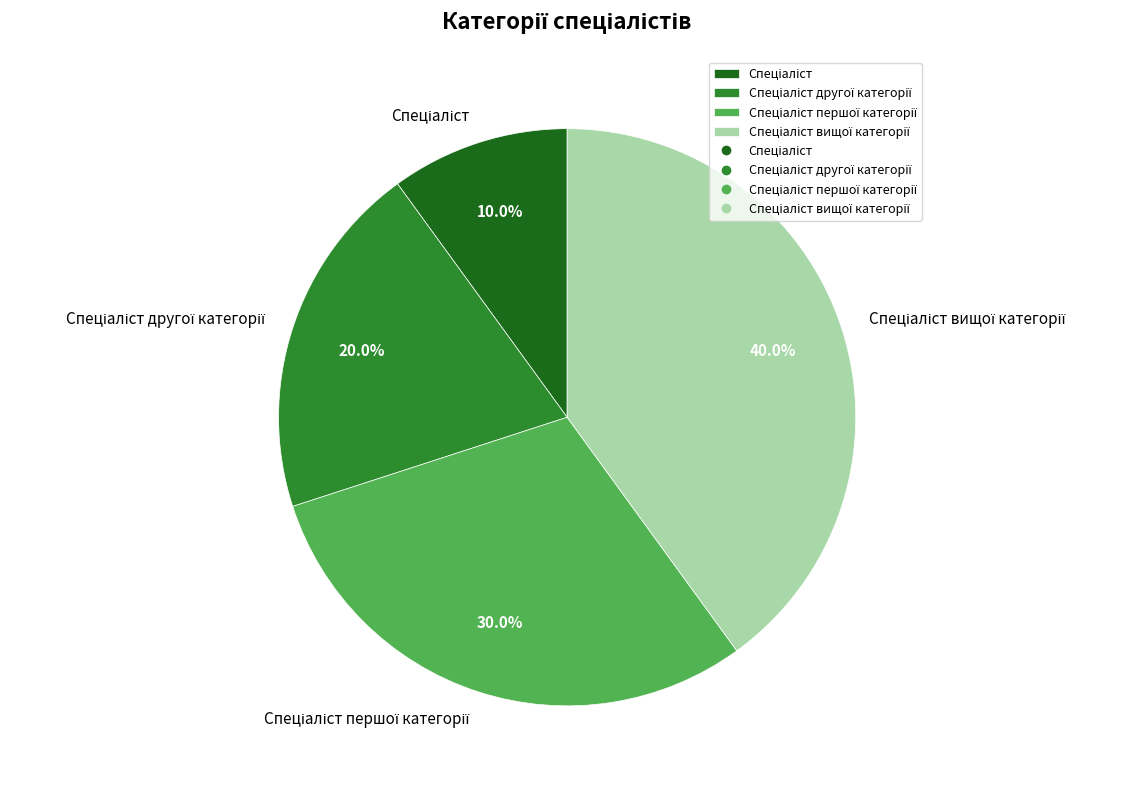

Is there any slice that represents more than half of the pie?

No